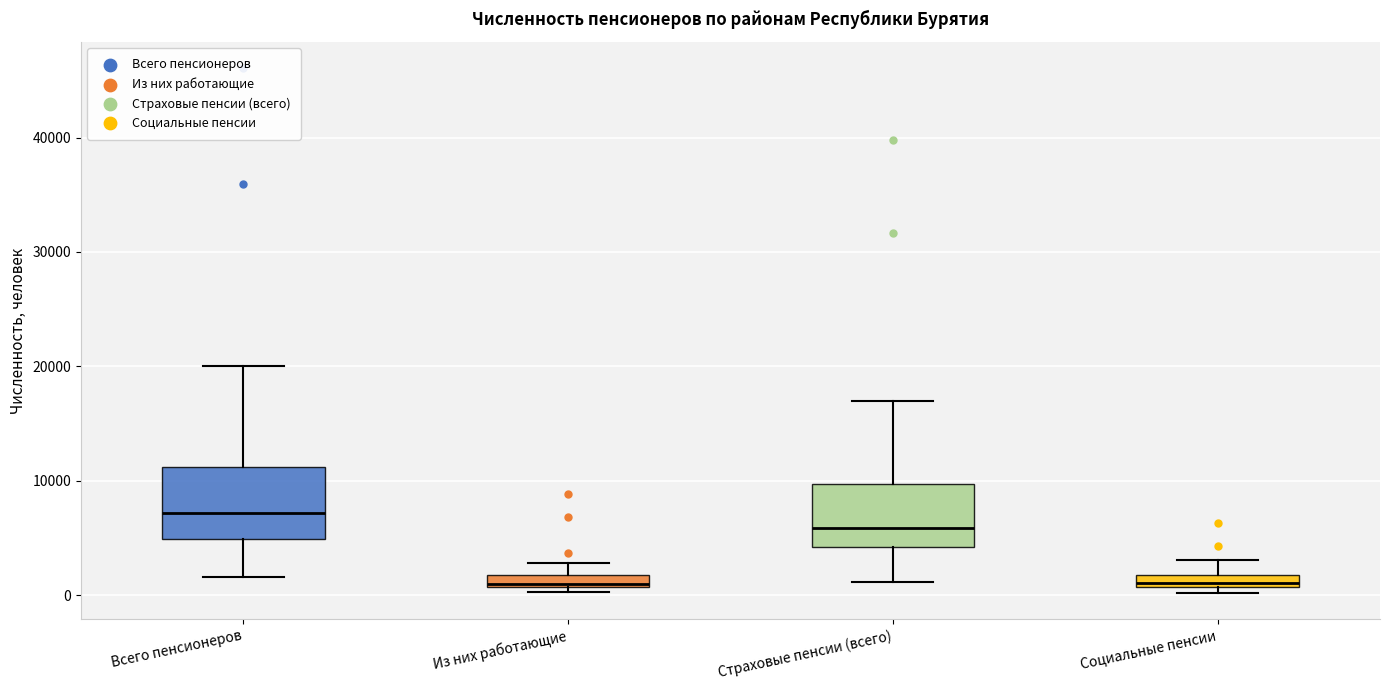

Where is the lower edge of the box for Из них работающие on the y-axis? The values are not printed on the chart, so give them approximately, as read against the axis.

1000